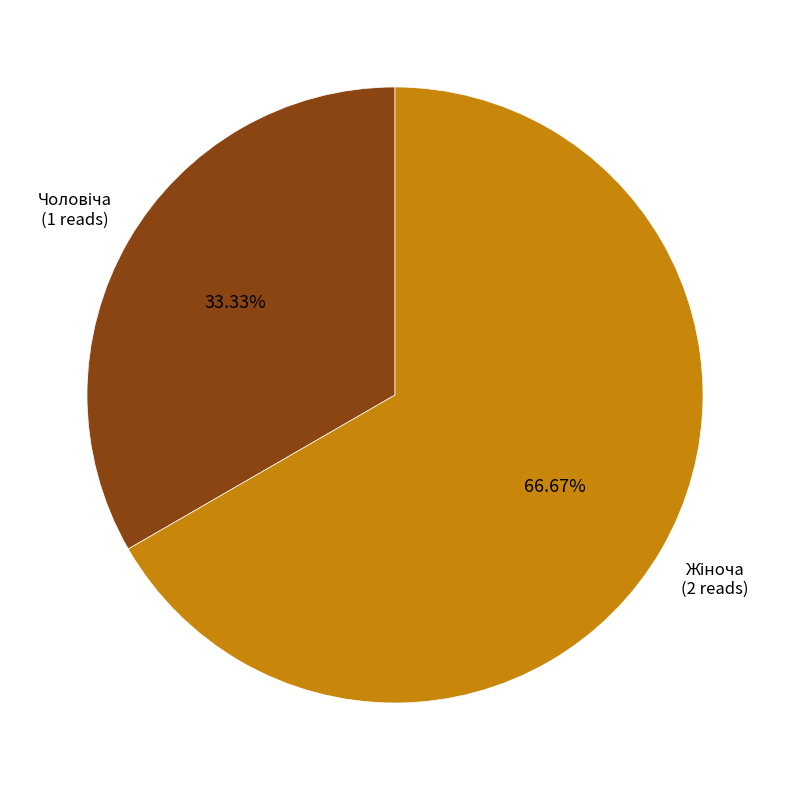

Is there a majority slice in this chart?

Yes